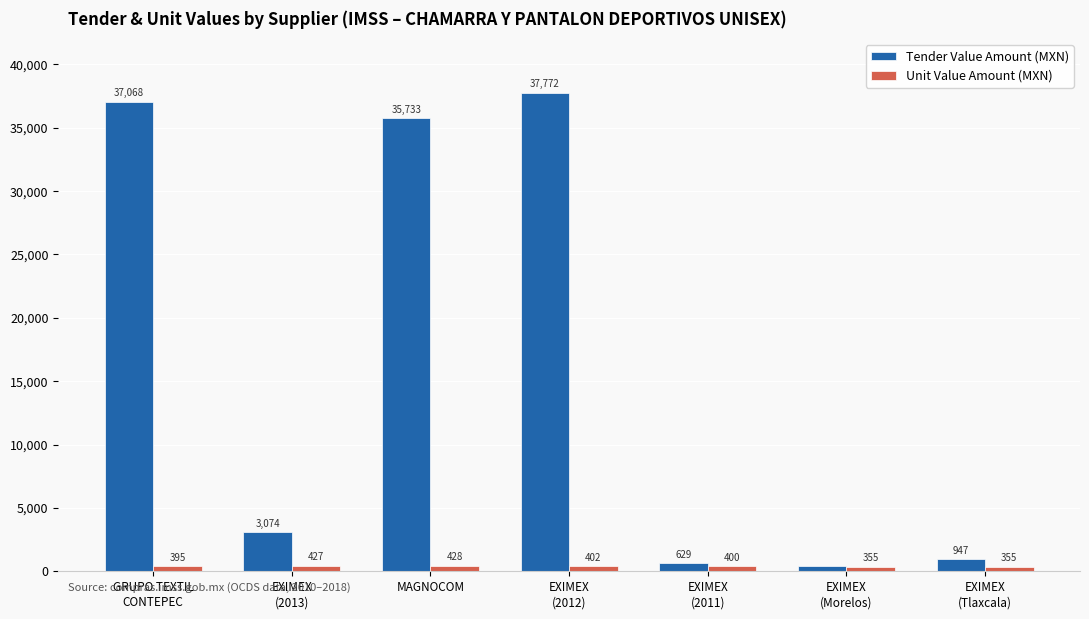

What are all the series names shown in the legend?

Tender Value Amount (MXN), Unit Value Amount (MXN)